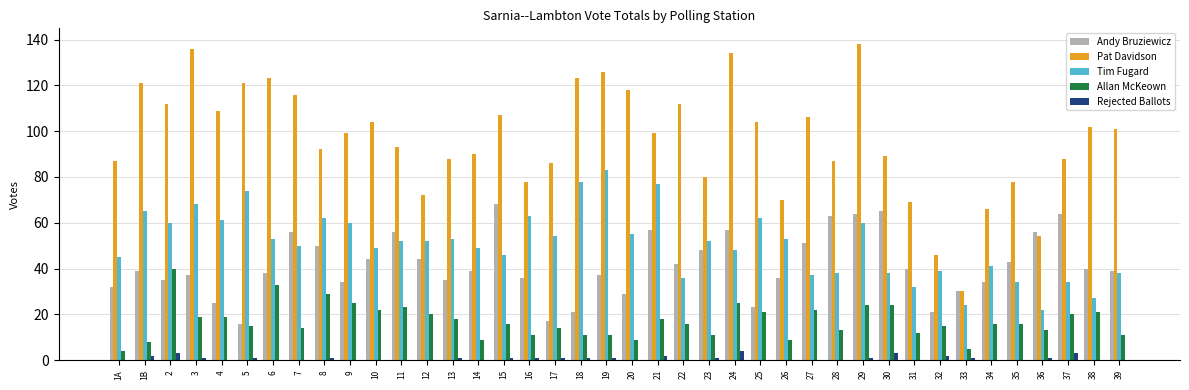

What is the spread (max minus min) of values at 37?

85